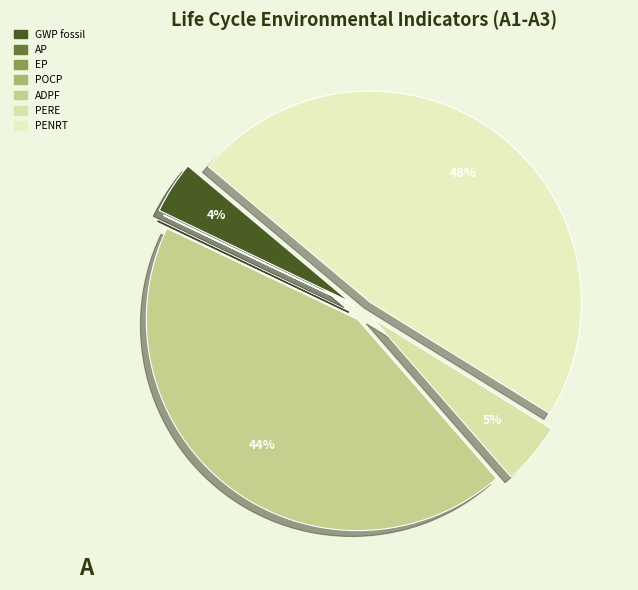

To the nearest percent, what is the difference between the largest and smallest slice percentages?

48%